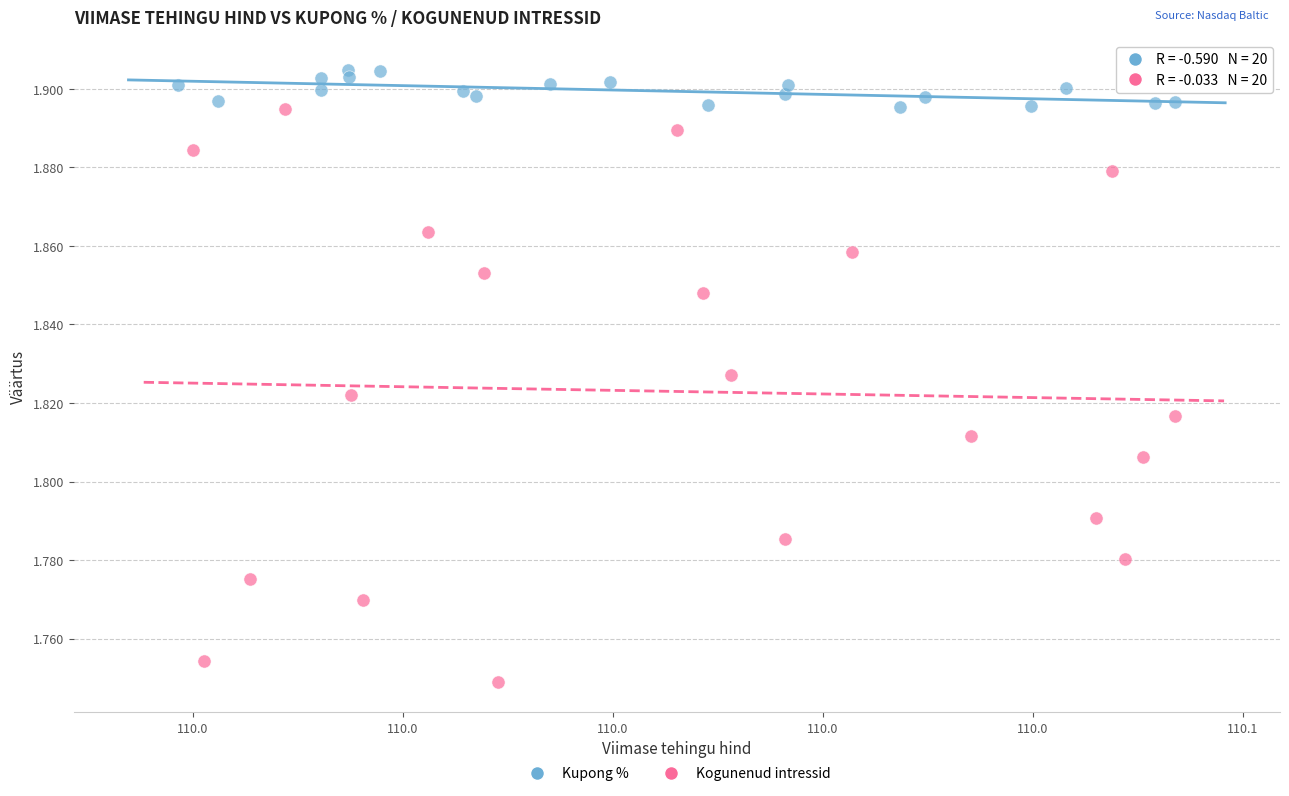

Which series reaches the maximum Y coordinate?

Kupong %